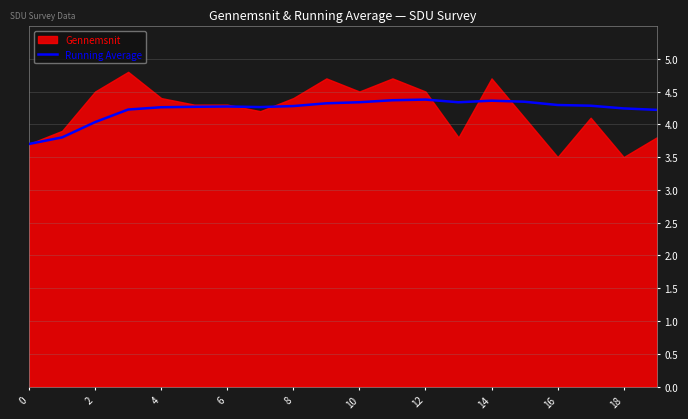

Is it true that Running Average equals 4.3 at 4?

True